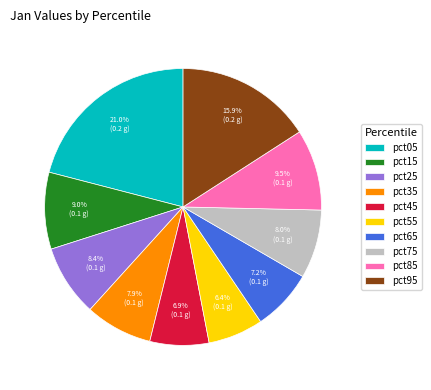

Count the number of slices in the pie.

10